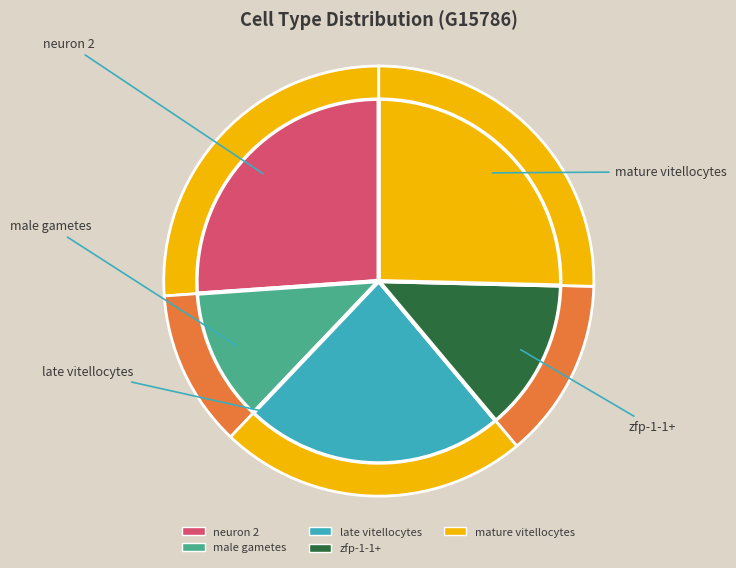

Does zfp-1-1+ account for over 50% of the chart?

No